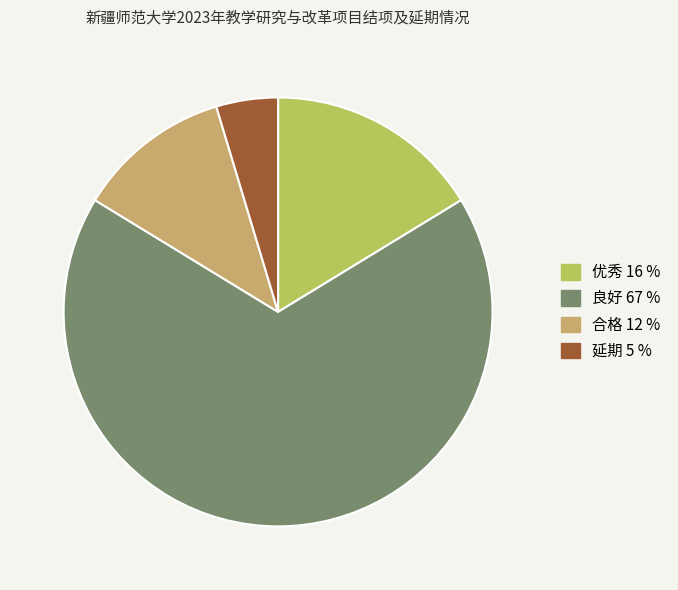

How many segments does this pie chart have?

4